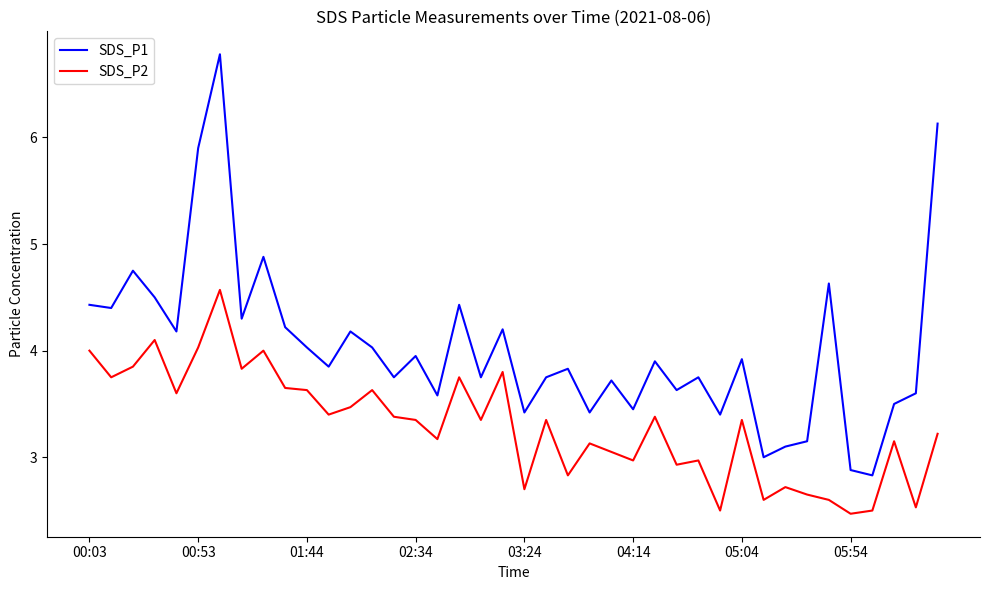

What is the greatest value displayed?

6.8